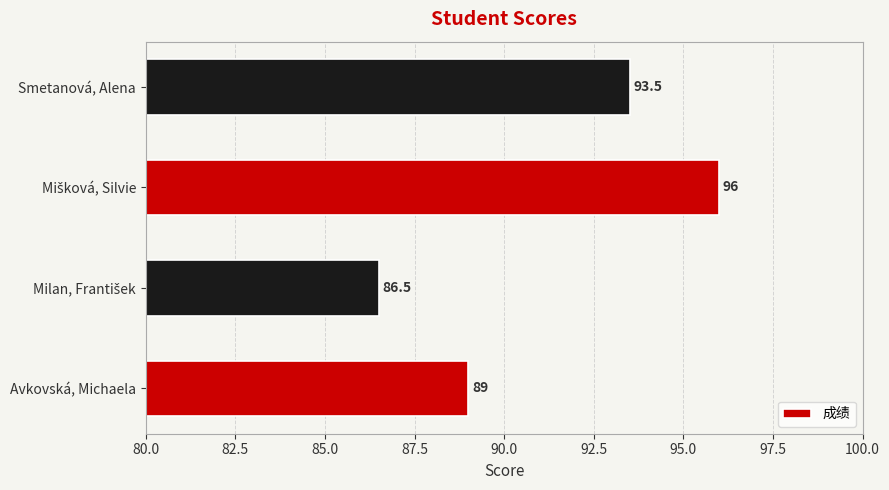

What is the greatest value displayed?

96.0